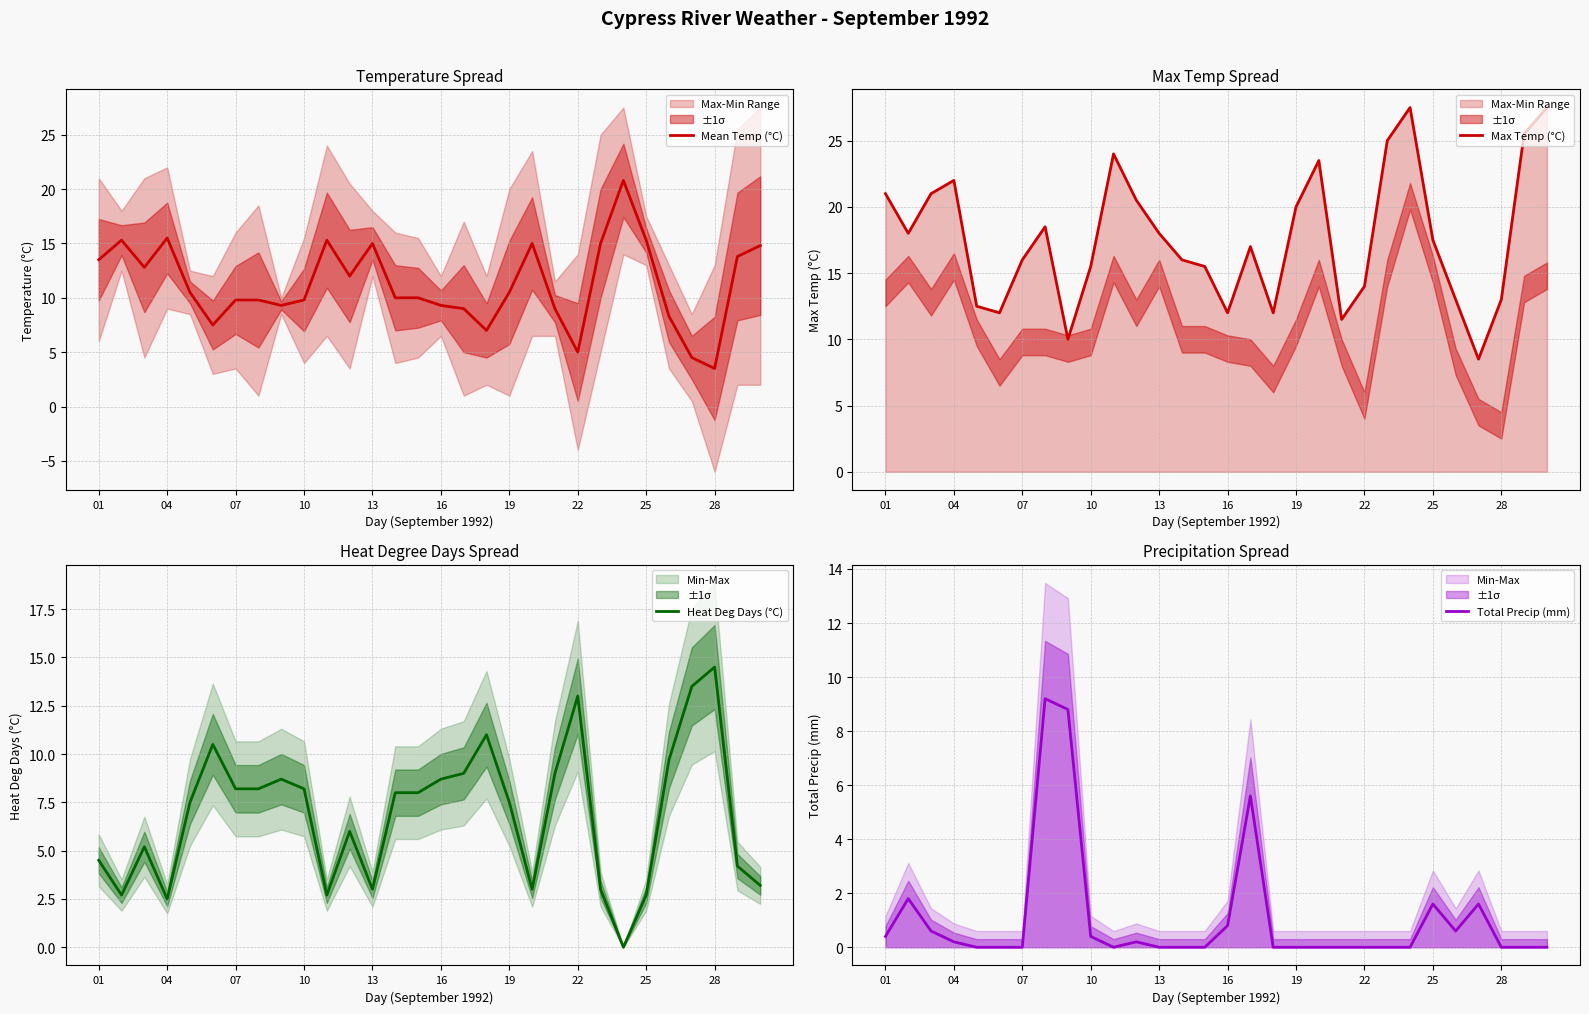

What is the sum of the Total Precip (mm) values at 13 and 16?

0.8